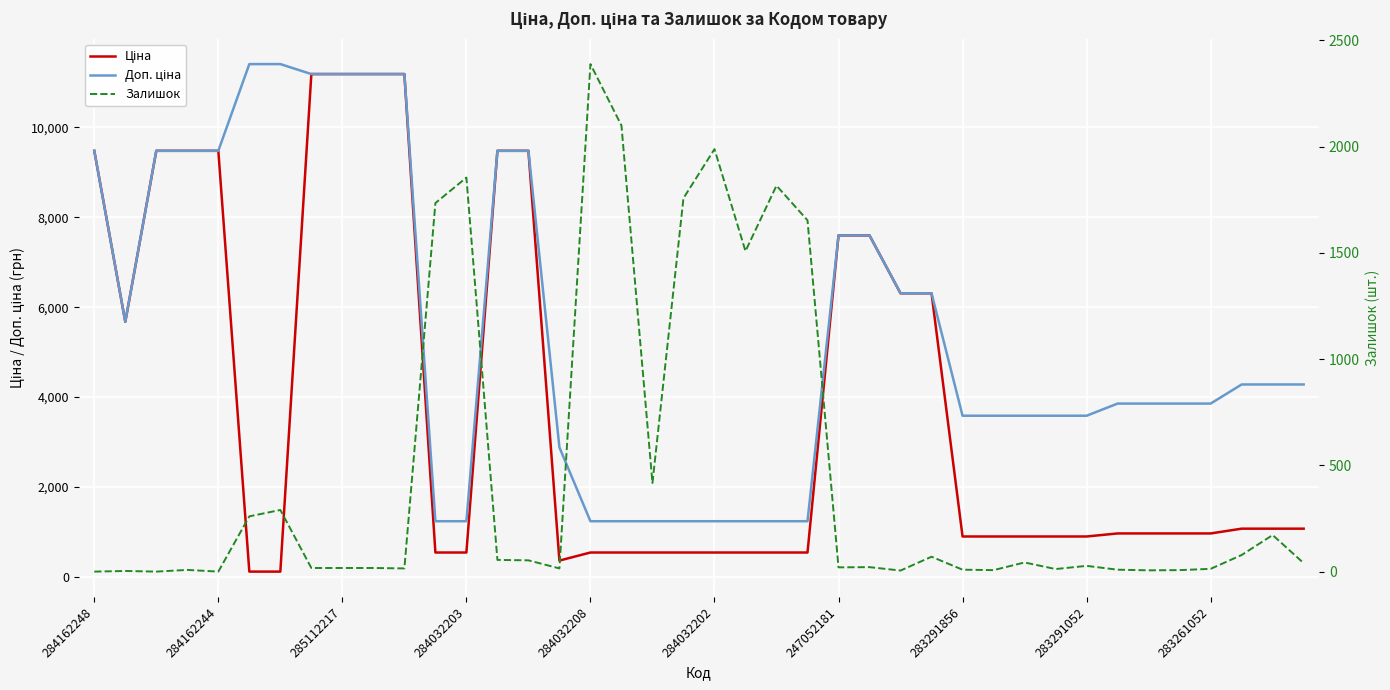

How many values in the Ціна series exceed 963?

22